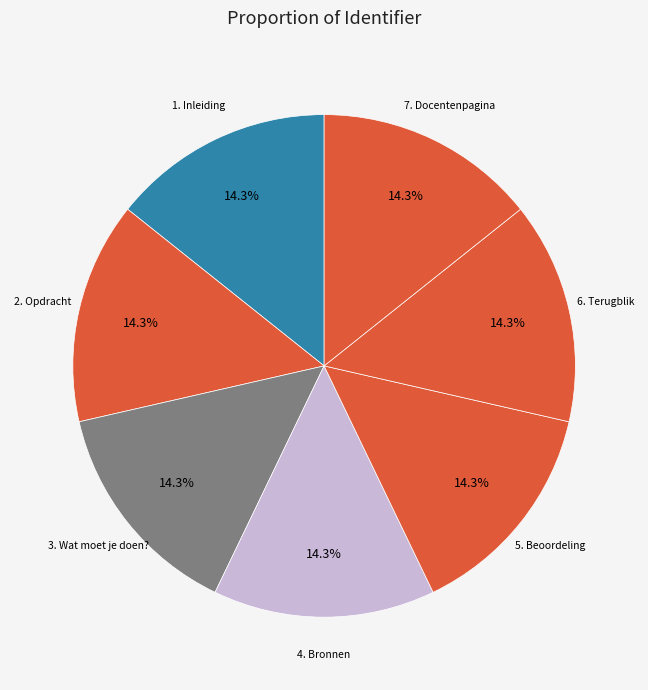

How many segments does this pie chart have?

7